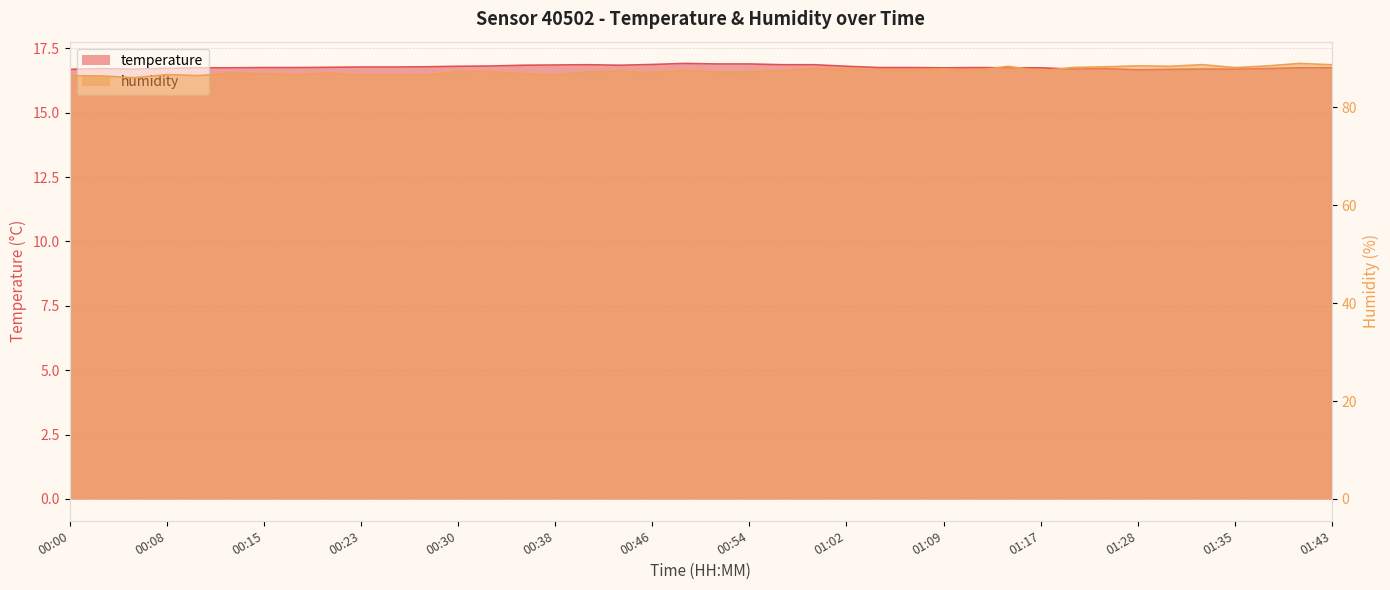

Where is the first local maximum for temperature?

00:03